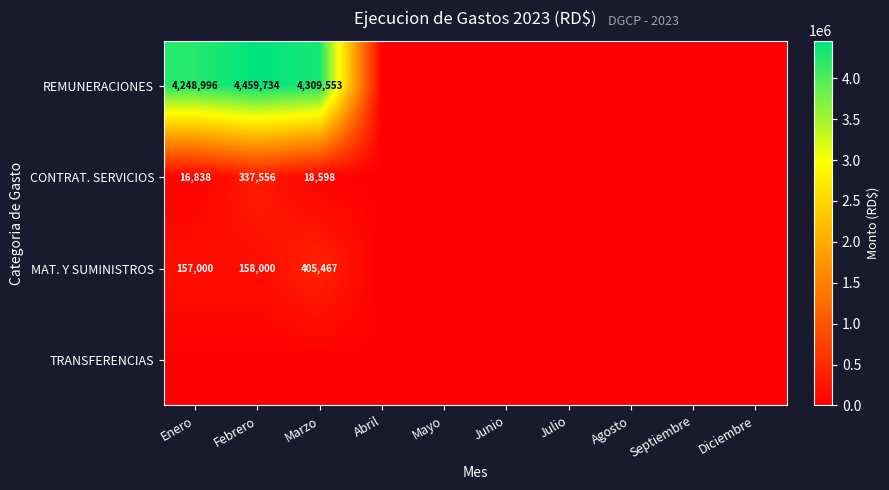

True or false: MAT. Y SUMINISTROS has a value of 557056 at Marzo.

False